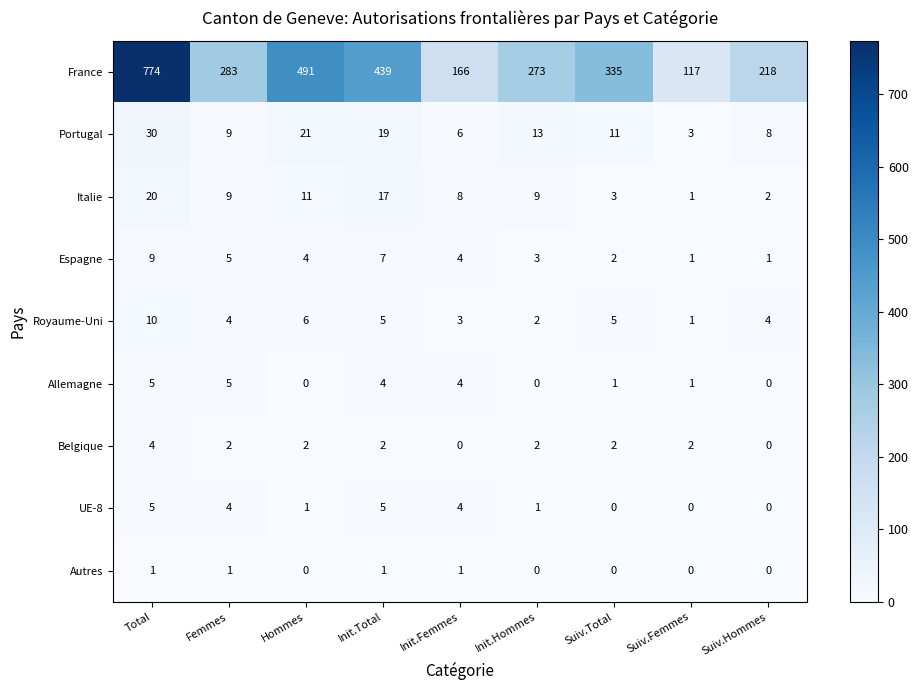

What is the difference between the second highest and minimum values in the Portugal series?

18